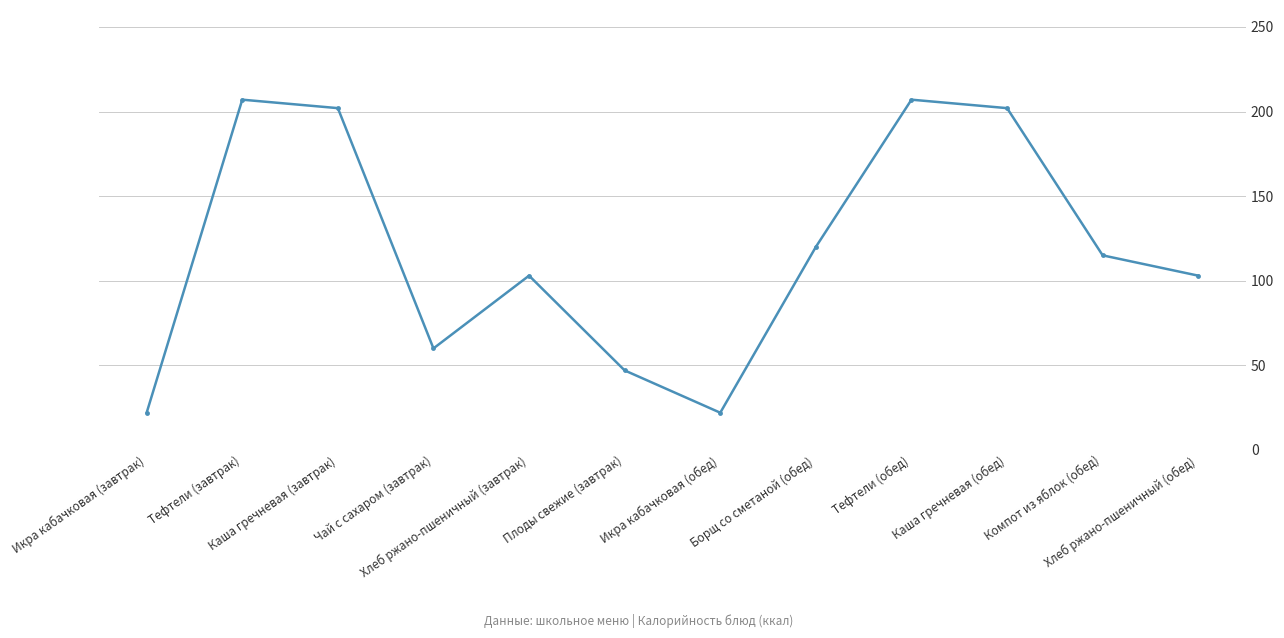

What is the greatest value displayed?

207